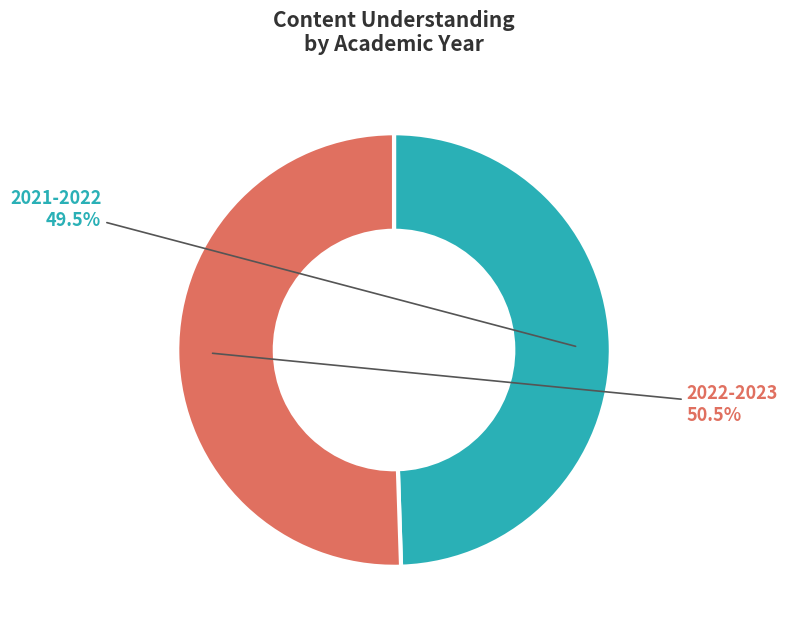

To the nearest percent, what is the difference between the 2022-2023 and 2021-2022 slice percentages?

1%